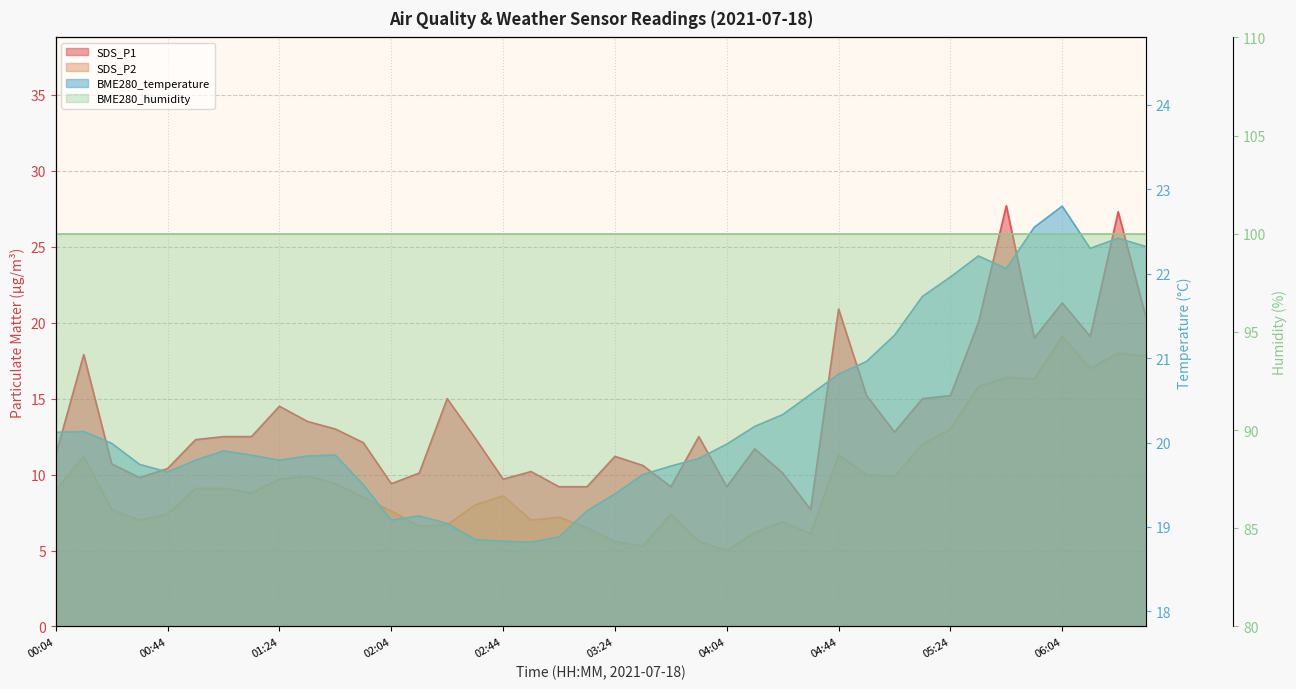

Which series ends up on top after the final intersection of BME280_temperature and SDS_P1?

BME280_temperature